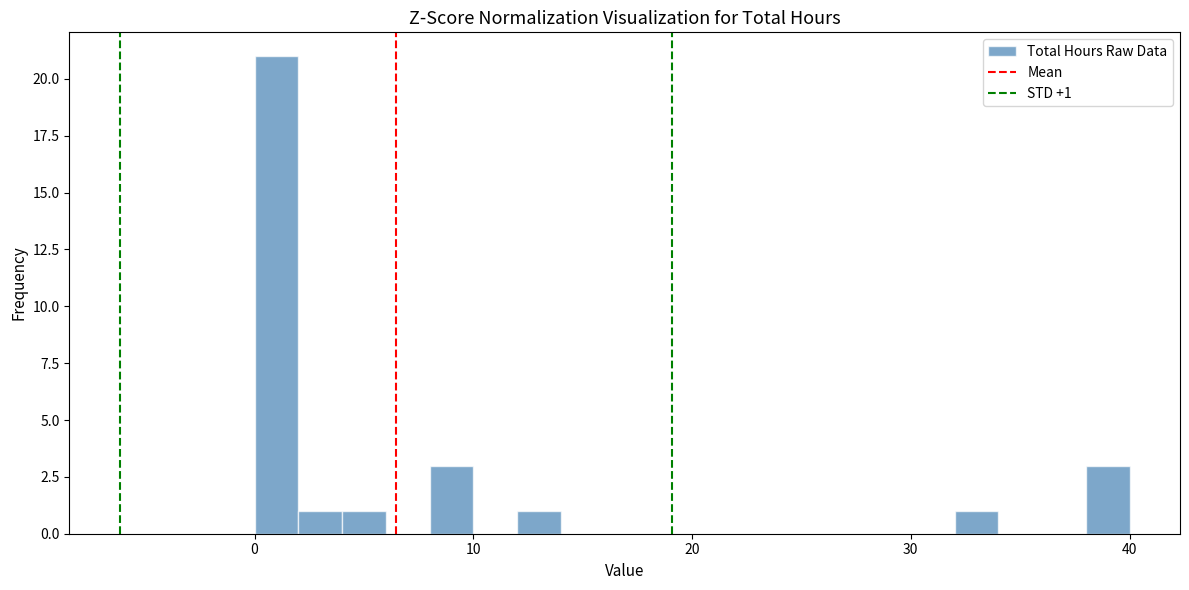

Around what value on the x-axis is the tallest bar? Give the approximate position of its centre, as read against the axis.

1